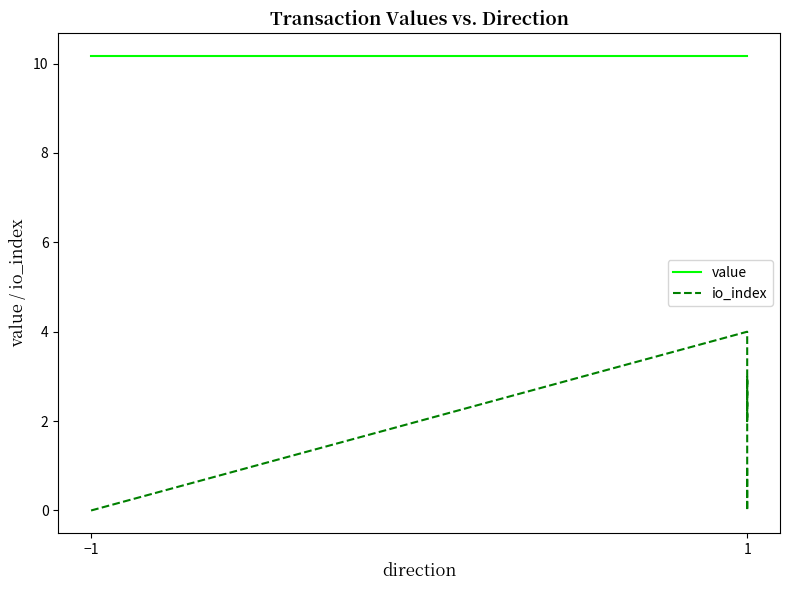

Rank the series by their maximum value, from lowest to highest.

io_index, value